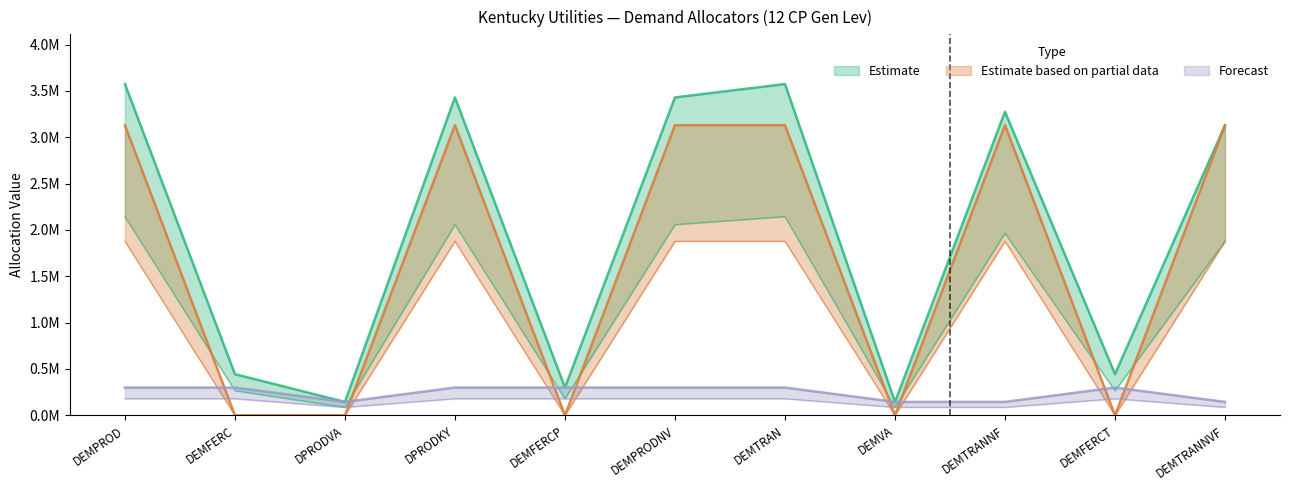

Which series has the largest total across all categories?

Estimate